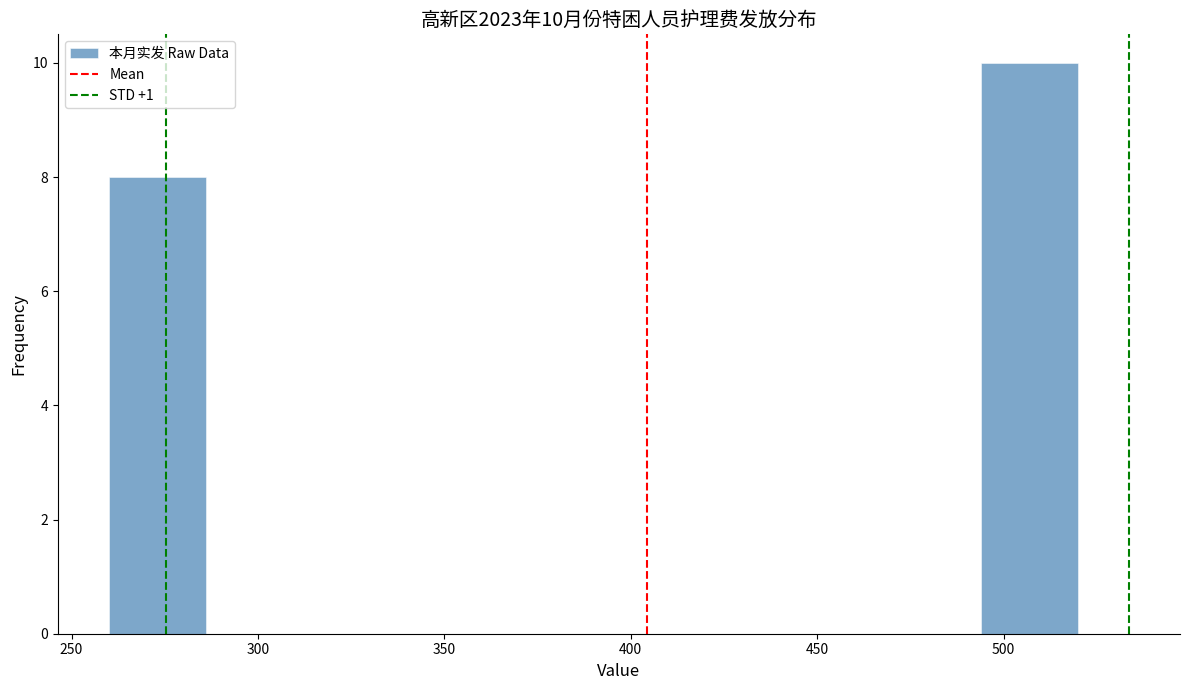

Over which range of the x-axis is the bar tallest?

494 to 520